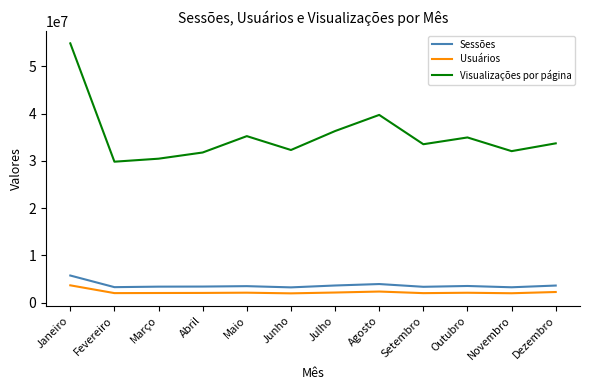

Which series has the largest total across all categories?

Visualizações por página